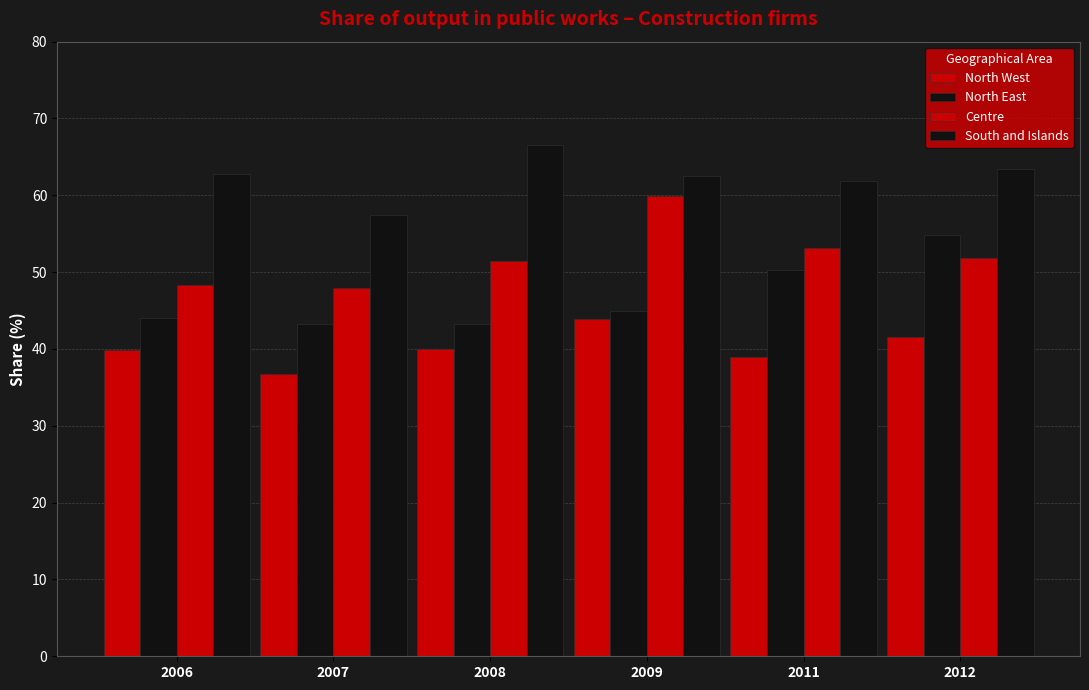

What is the value of the North East bar at the 1st from the left?

44.0